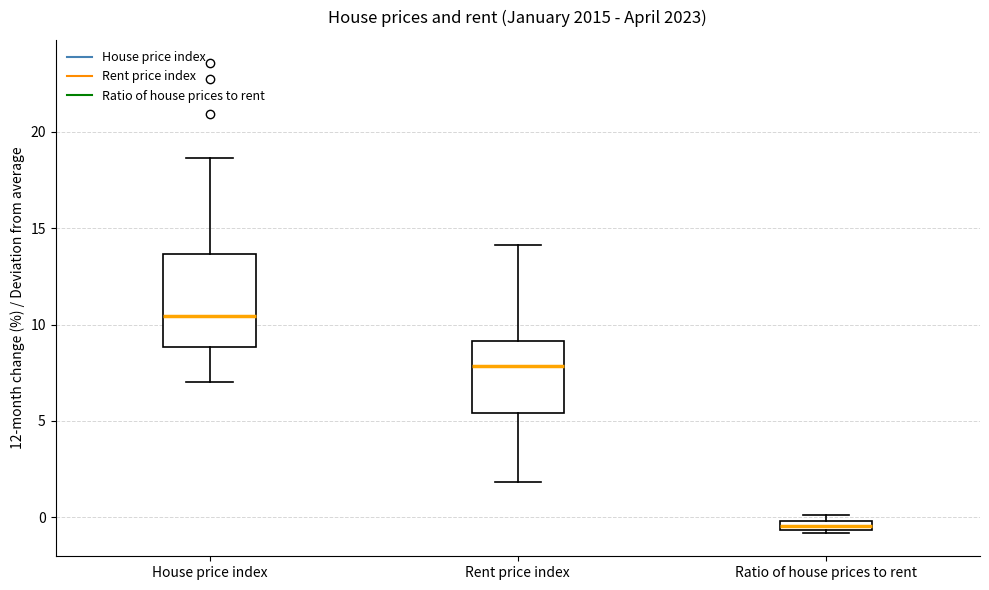

Comparing the boxes themselves (not the whiskers), which one is the tallest?

House price index